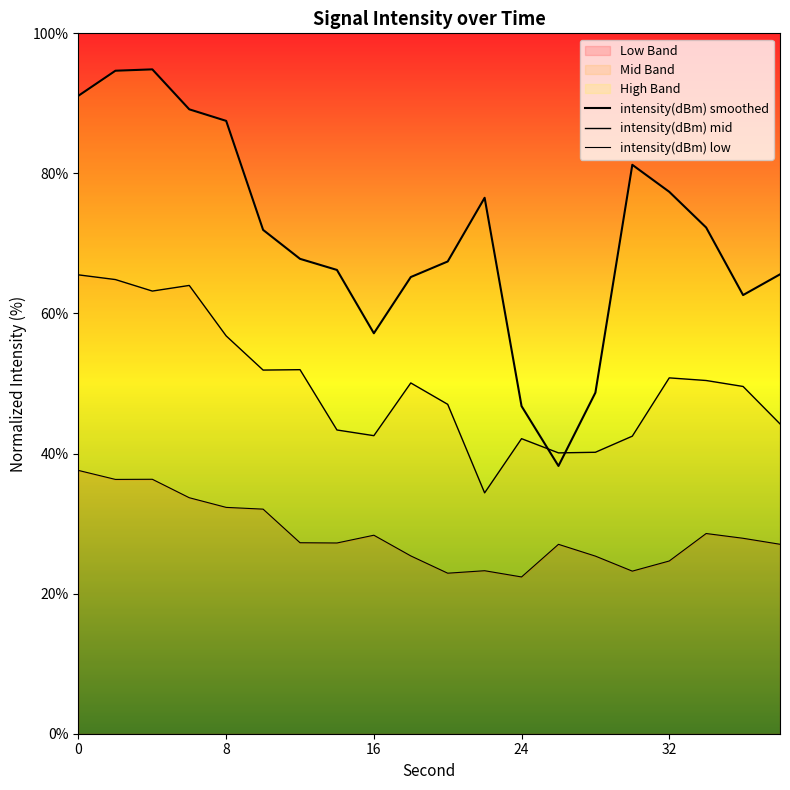

List the series in order of their peak value, highest first.

intensity(dBm) smoothed, intensity(dBm) mid, intensity(dBm) low